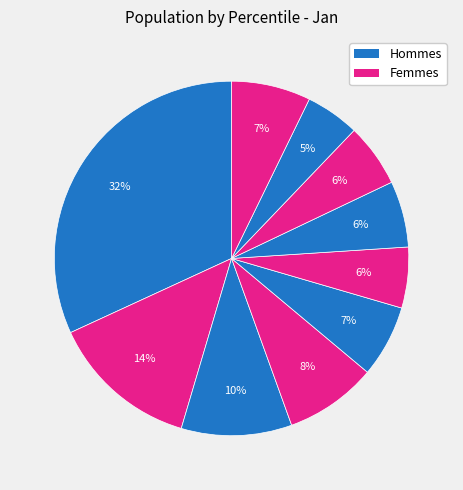

Is there a majority slice in this chart?

No